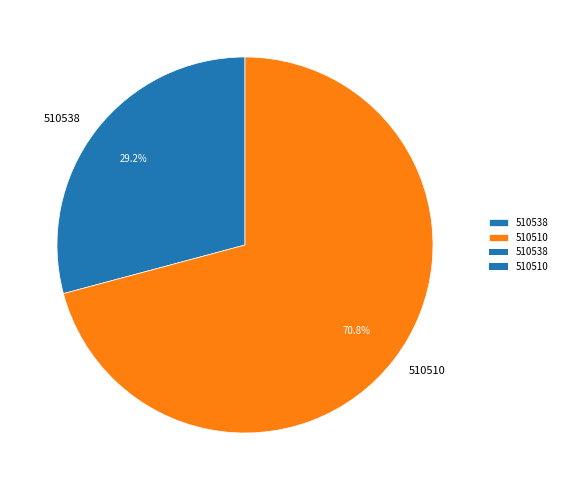

What percentage do 510510 and 510538 together represent?

100.0%